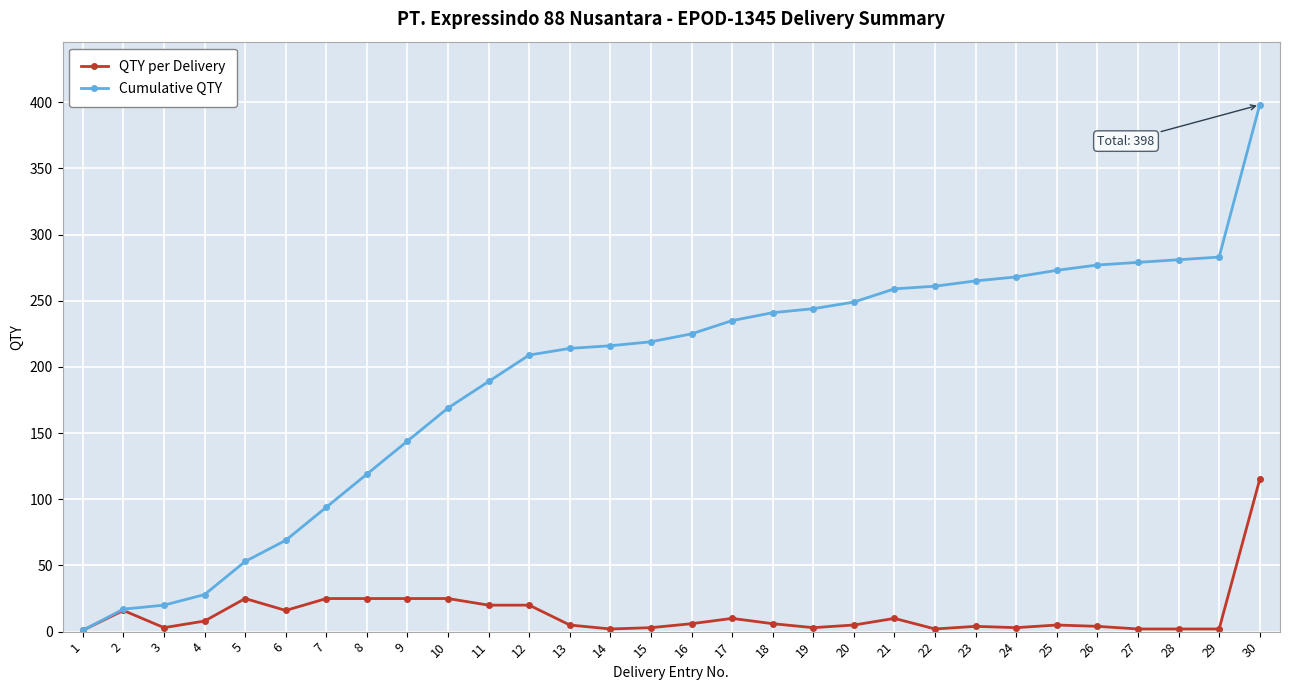

Between 10 and 28, which series saw the biggest shift?

Cumulative QTY